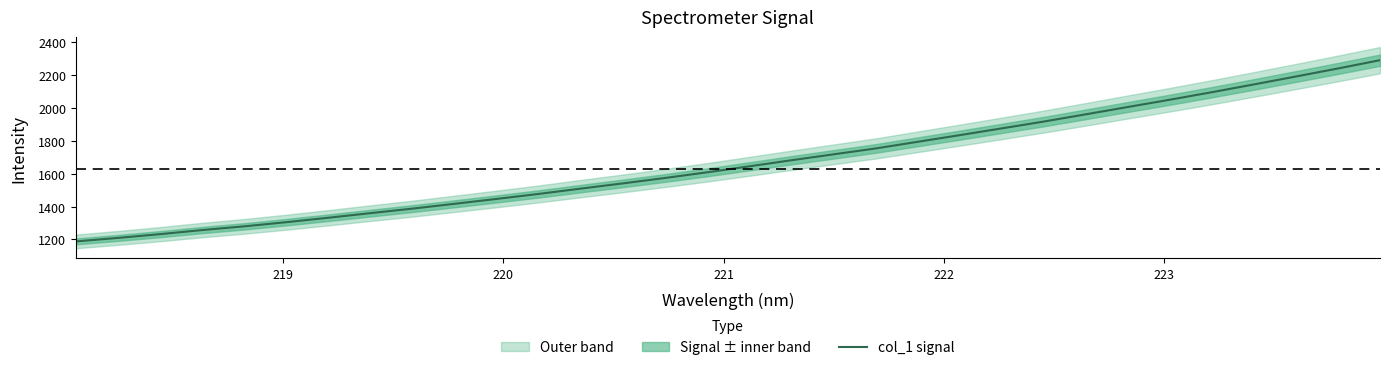

Does the chart display data point markers on the line(s)?

No